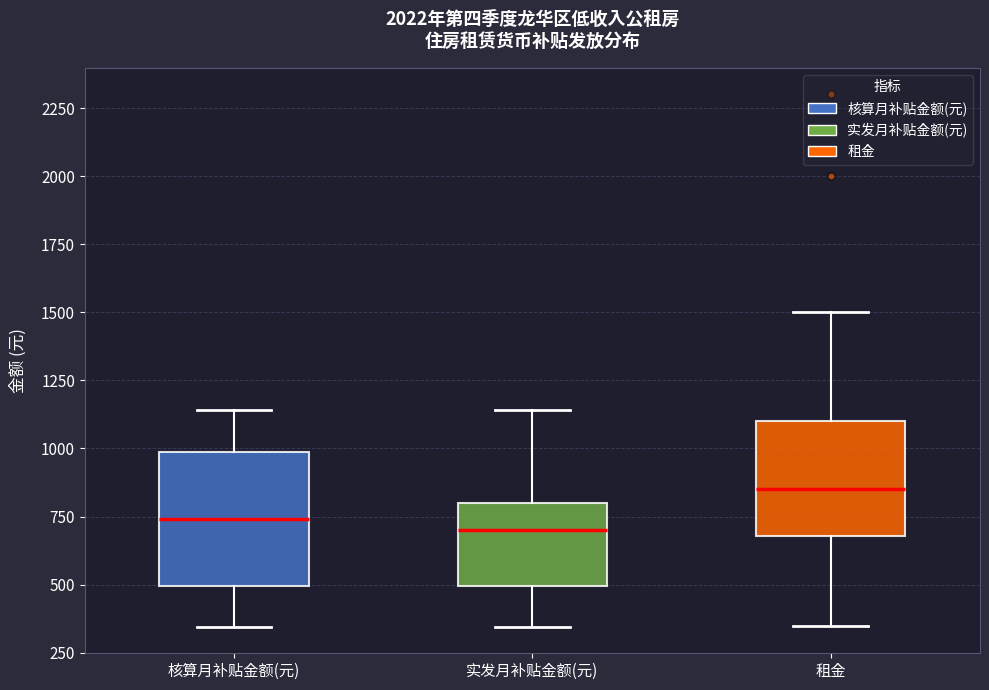

Which box is the tallest, from its lower edge to its upper edge?

核算月补贴金额(元)